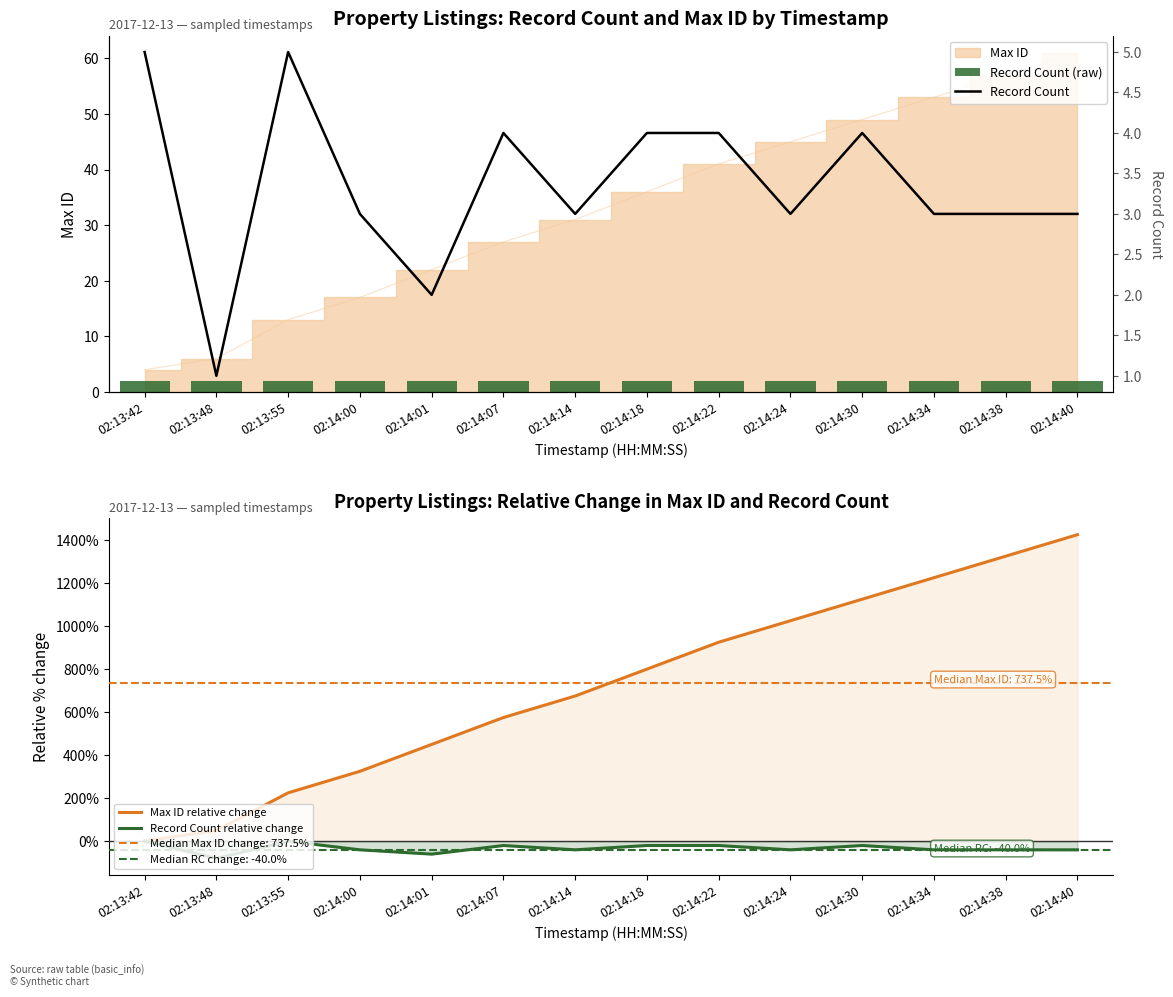

How many groups of bars are there?

14